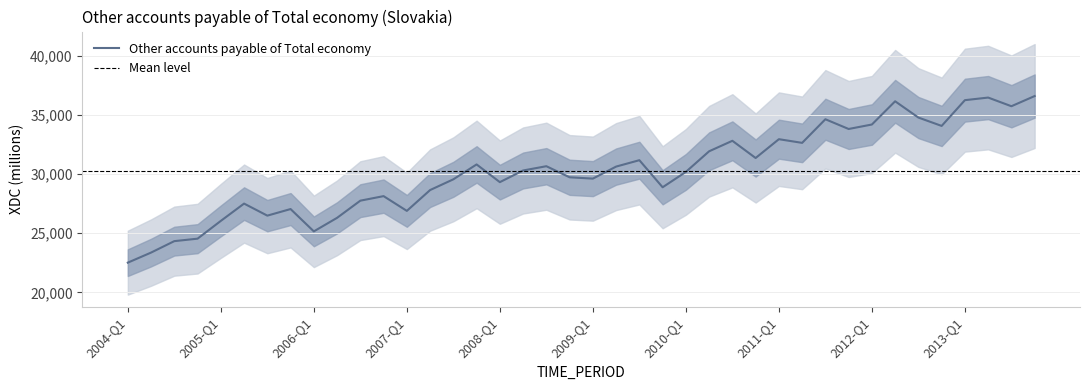

Between 2011-Q1 and 2010-Q1, which is larger?

2011-Q1